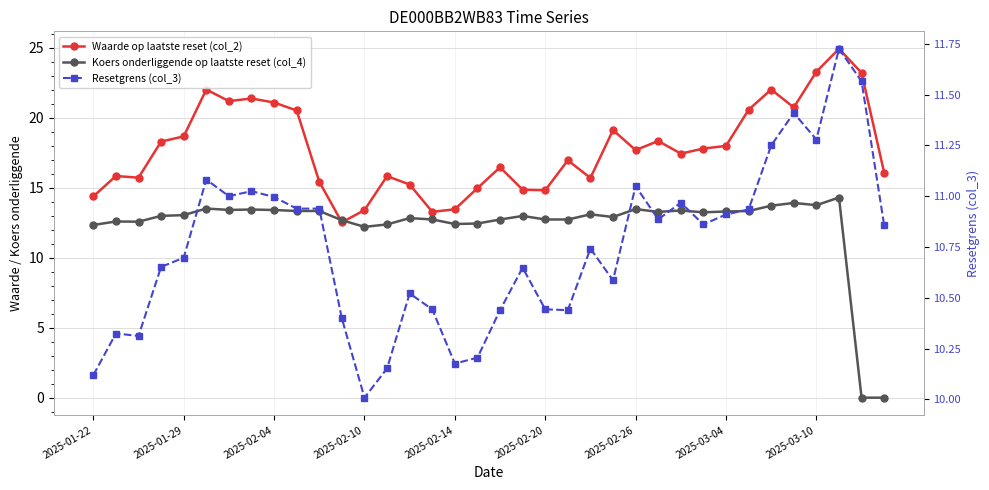

Which series has the widest spread of values?

Koers onderliggende op laatste reset (col_4)